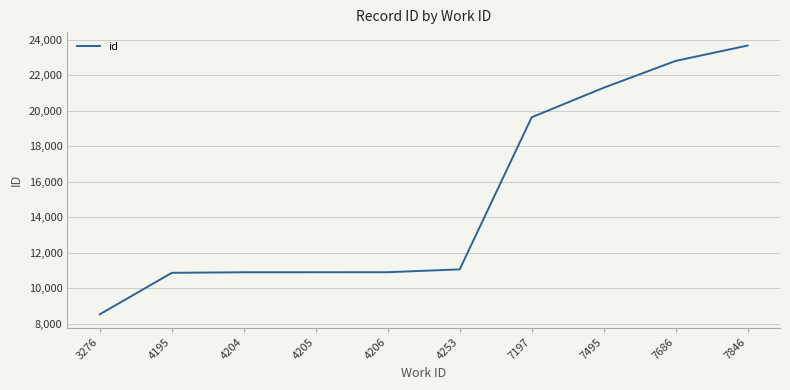

At which category does the chart reach its minimum across all series?

3276